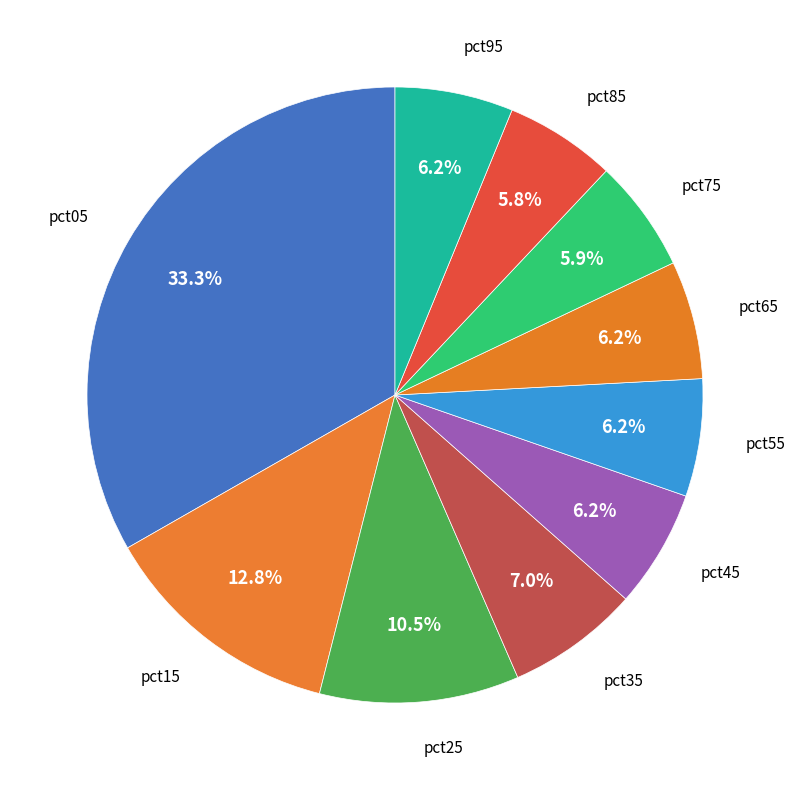

How many segments does this pie chart have?

10